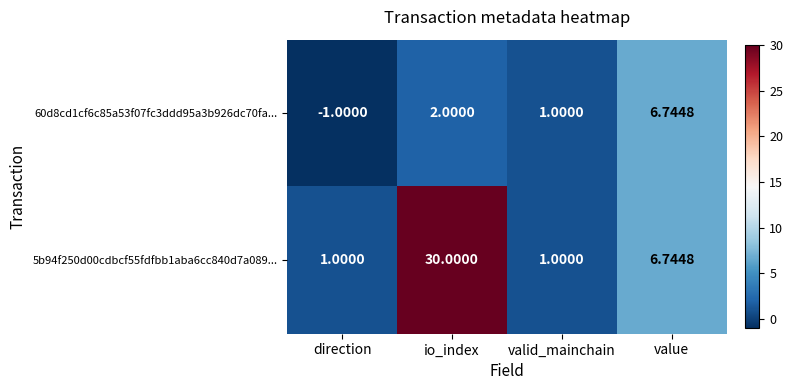

How many distinct data groups are displayed?

2